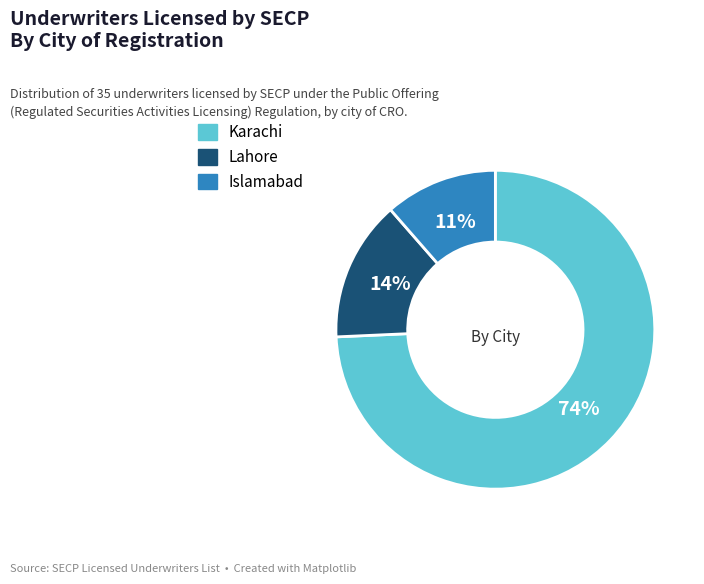

To the nearest percent, what portion does Lahore represent?

14%